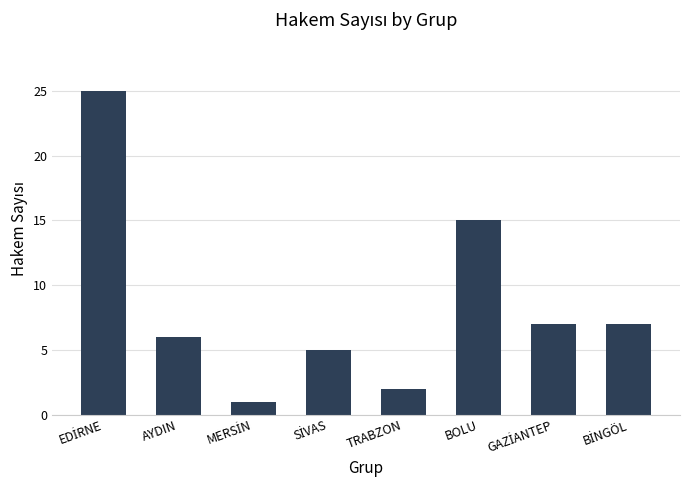

What is the label of the 3rd bar from the right?

BOLU